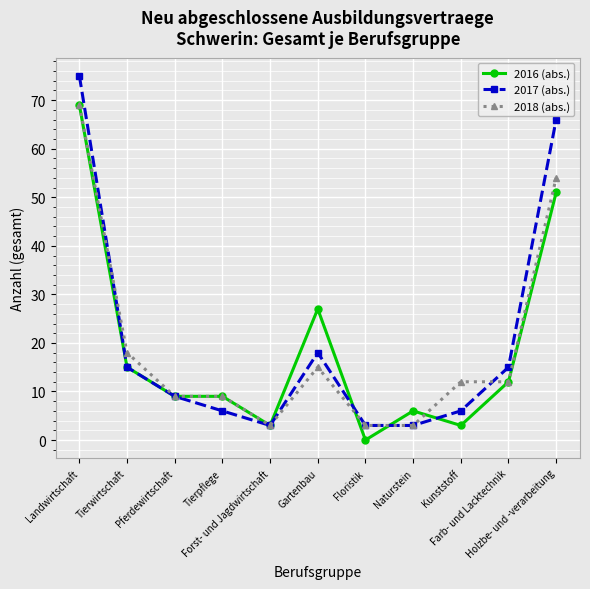

True or false: 2017 (abs.) has more than 1 interior local peaks.

False